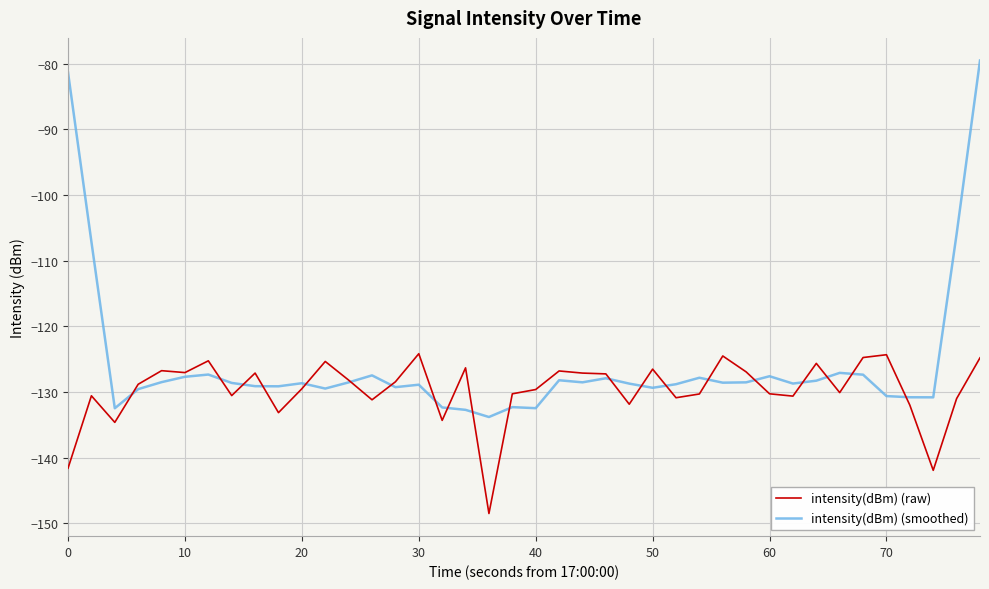

What is the minimum value shown in the chart?

-148.5